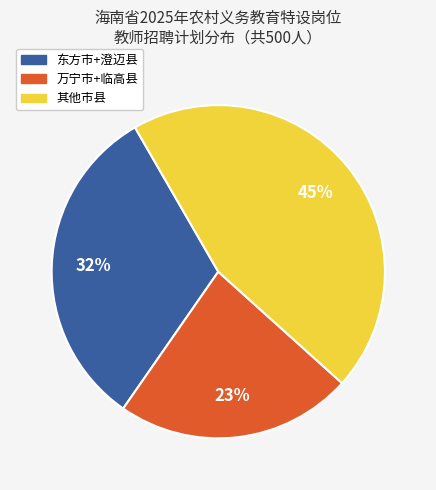

To the nearest percent, what is the difference between the largest and smallest slice percentages?

22%